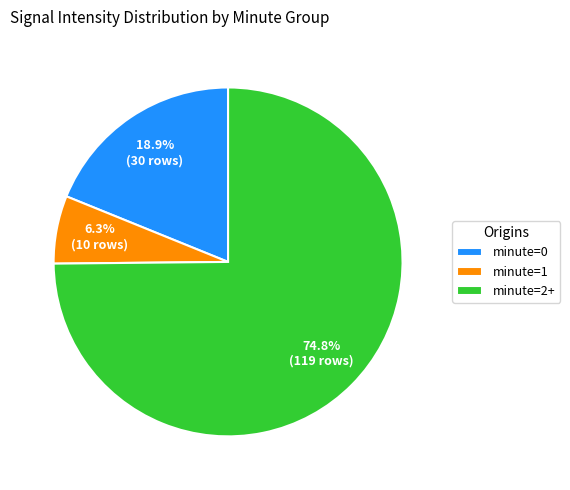

Do minute=1 and minute=2+ together represent more than half of the pie?

Yes